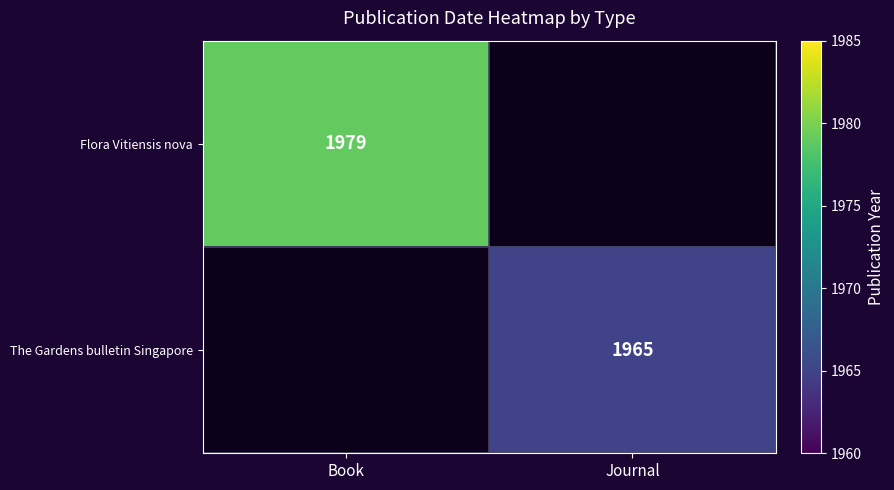

Is it true that Flora Vitiensis nova equals 1979 at Book?

True